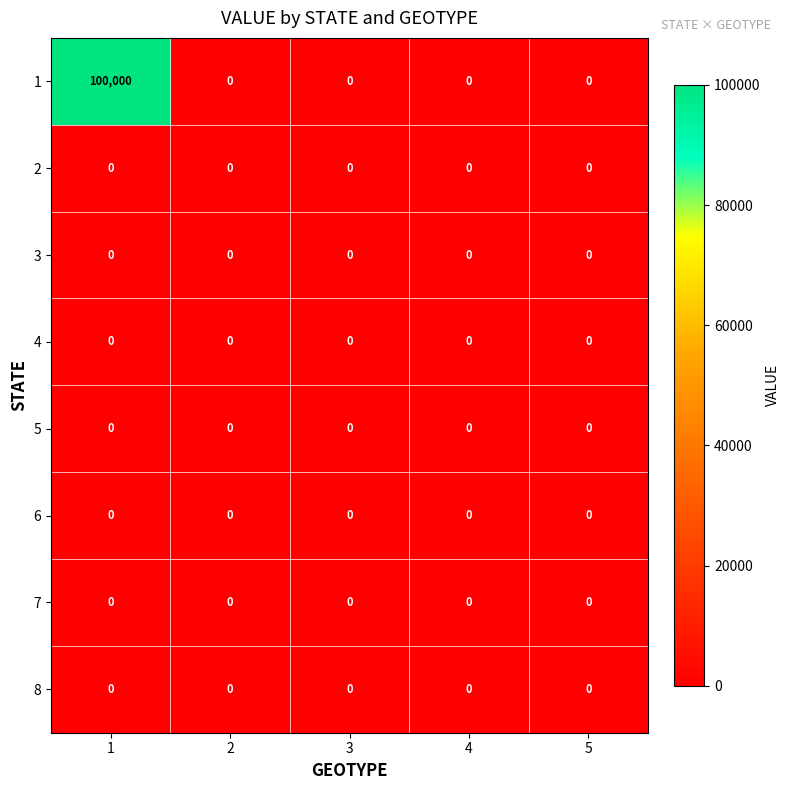

Which series has the largest total across all categories?

1